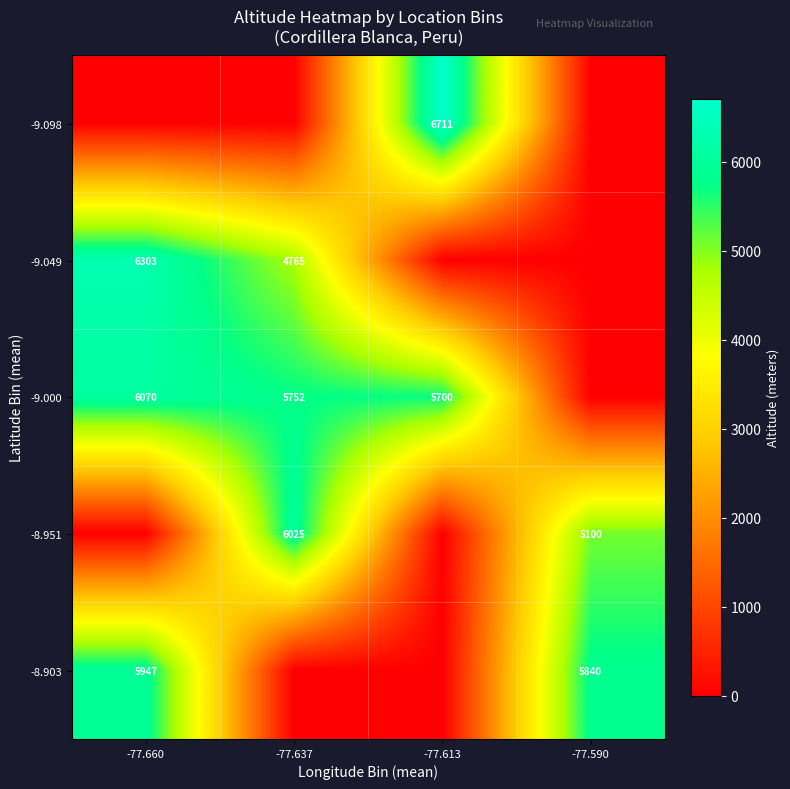

The -9.000 series shows 5752 at -77.637. True or false?

True